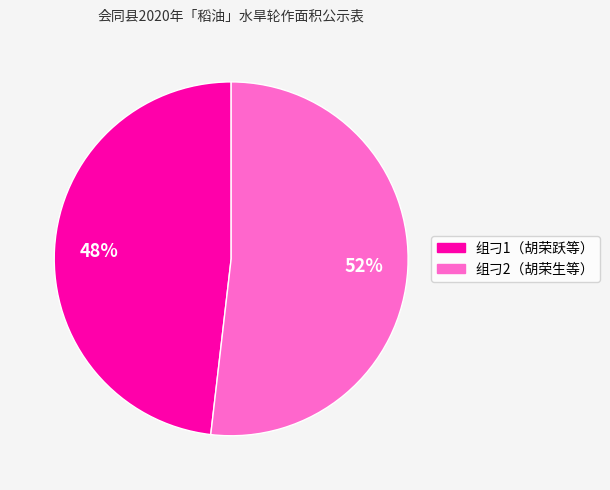

Is the sum of 组刁1（胡荣跃等） and 组刁2（胡荣生等） greater than half?

Yes